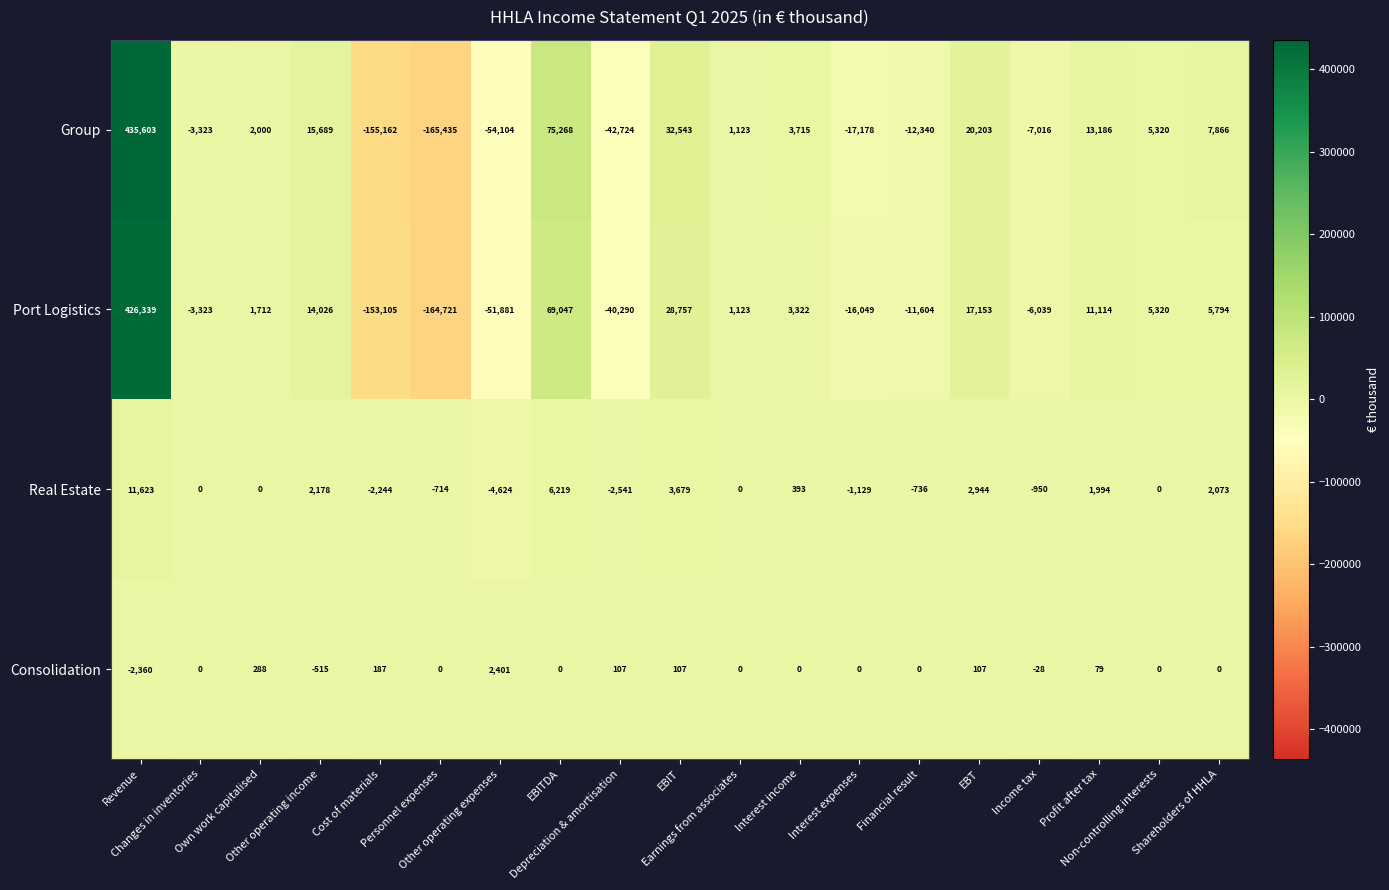

Which series has the largest total across all categories?

Group